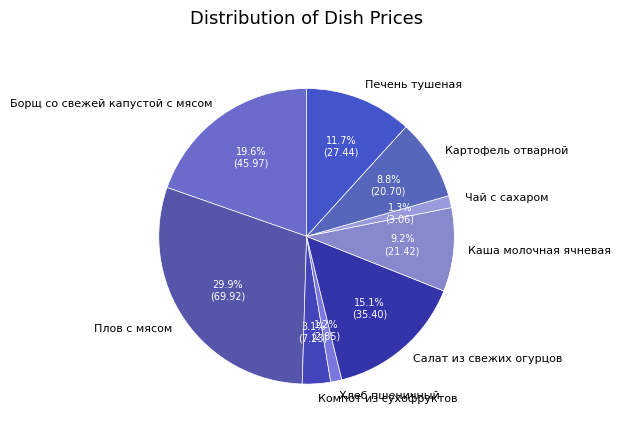

To the nearest percent, what is the combined percentage of Компот из сухофруктов and Плов с мясом?

33%